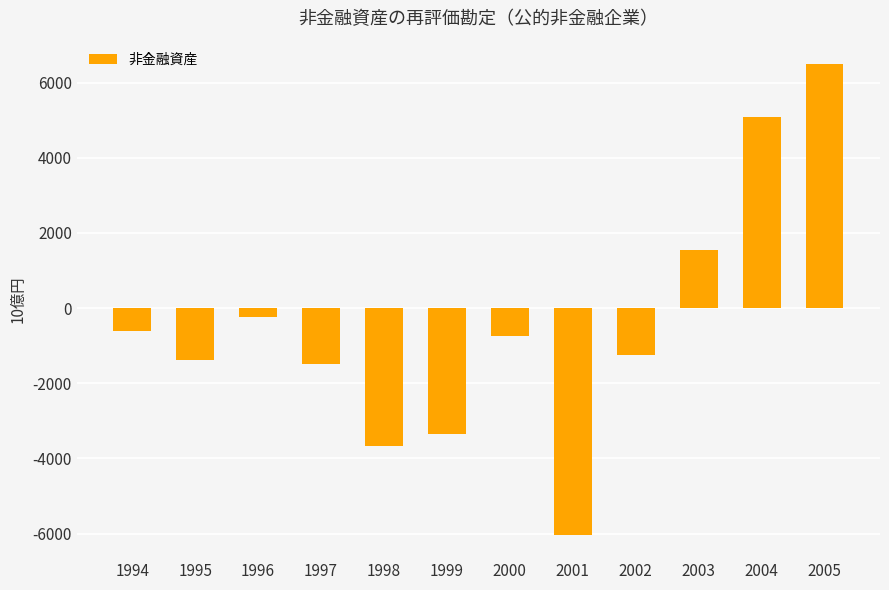

Count the number of categories in the chart.

12